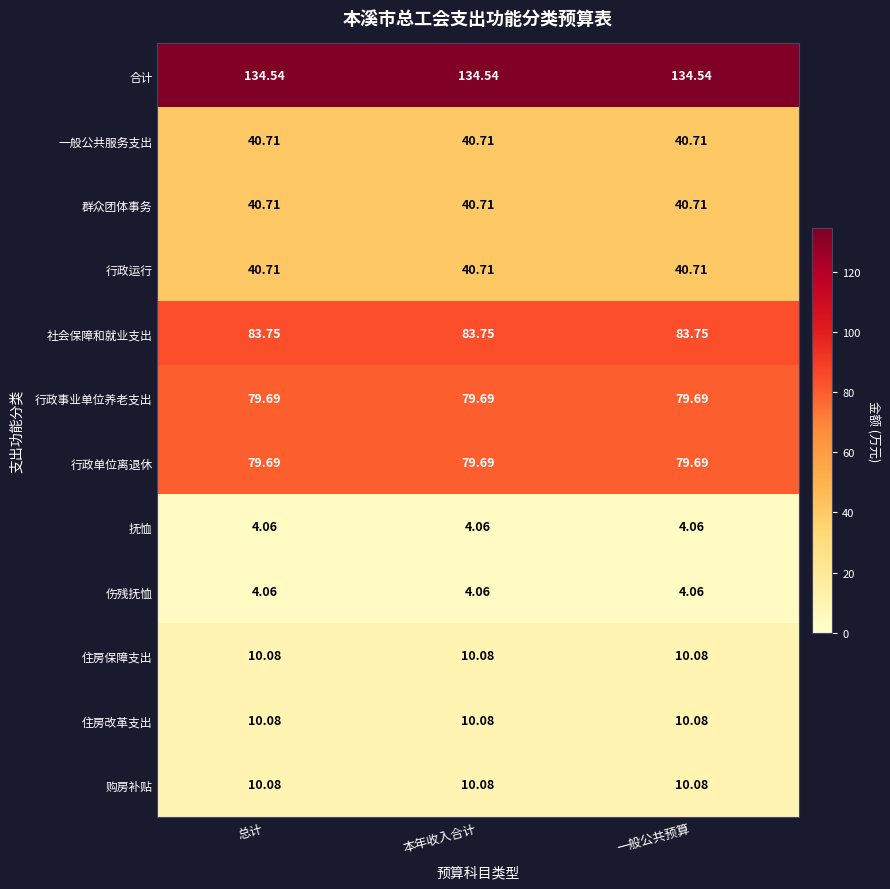

Which series has the largest total across all categories?

合计